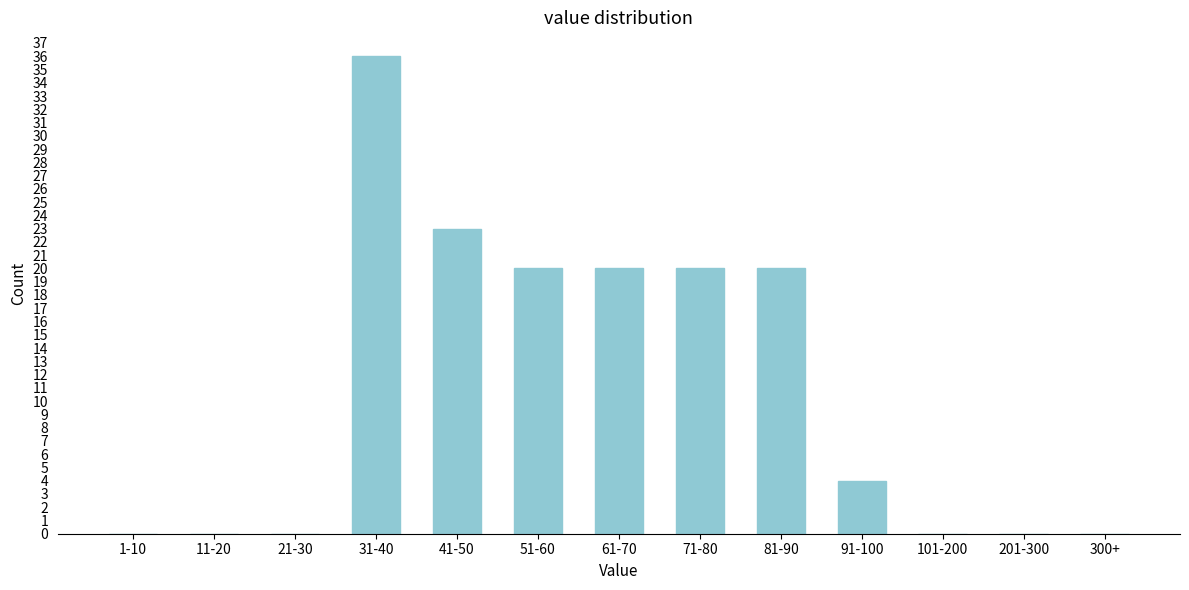

Reading left to right, what are all the values shown in this chart?

1-10=0	11-20=0	21-30=0	31-40=36	41-50=23	51-60=20	61-70=20	71-80=20	81-90=20	91-100=4	101-200=0	201-300=0	300+=0